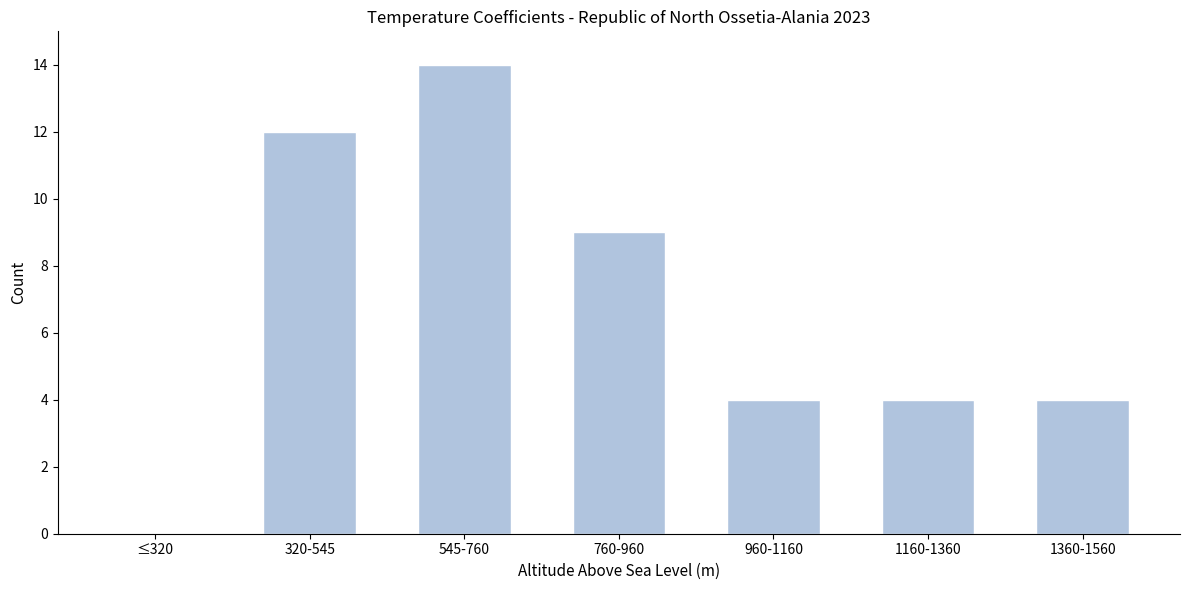

Reading right to left, extract all data points from this chart.

1360-1560=4	1160-1360=4	960-1160=4	760-960=9	545-760=14	320-545=12	≤320=0